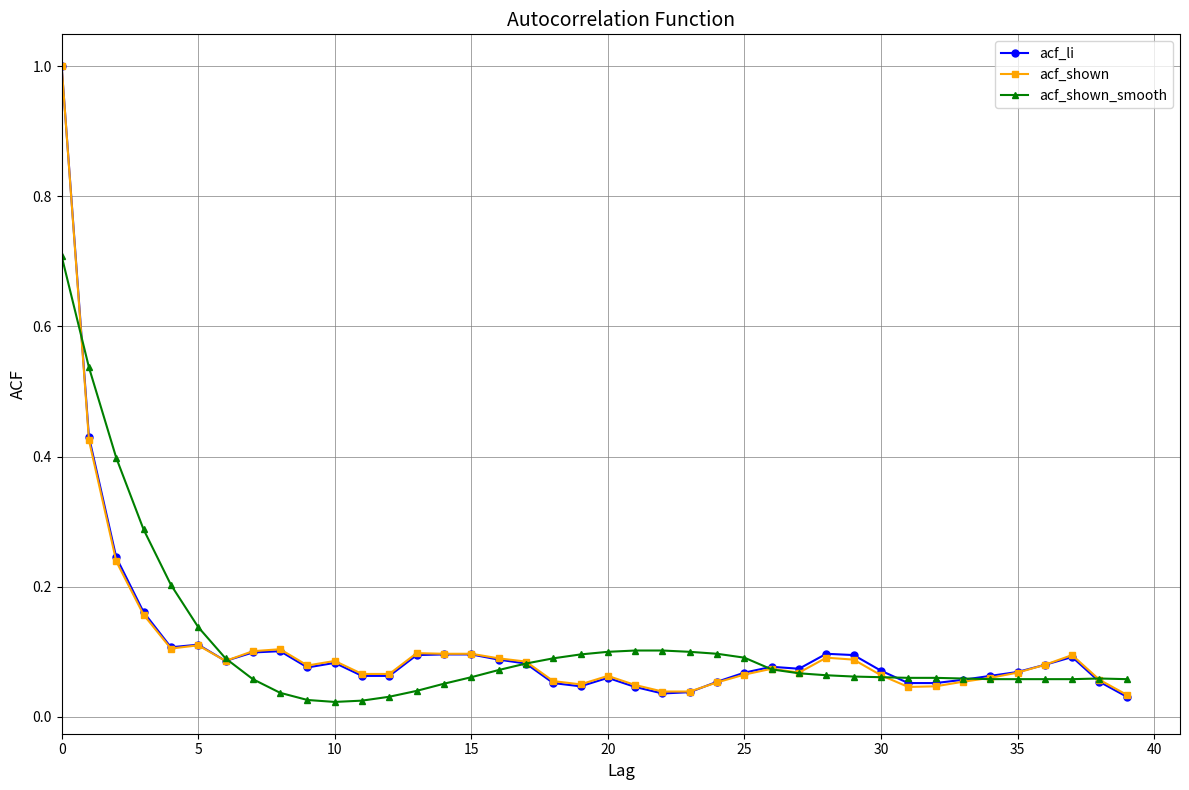

True or false: acf_shown has more than 1 points higher than both neighbors.

True